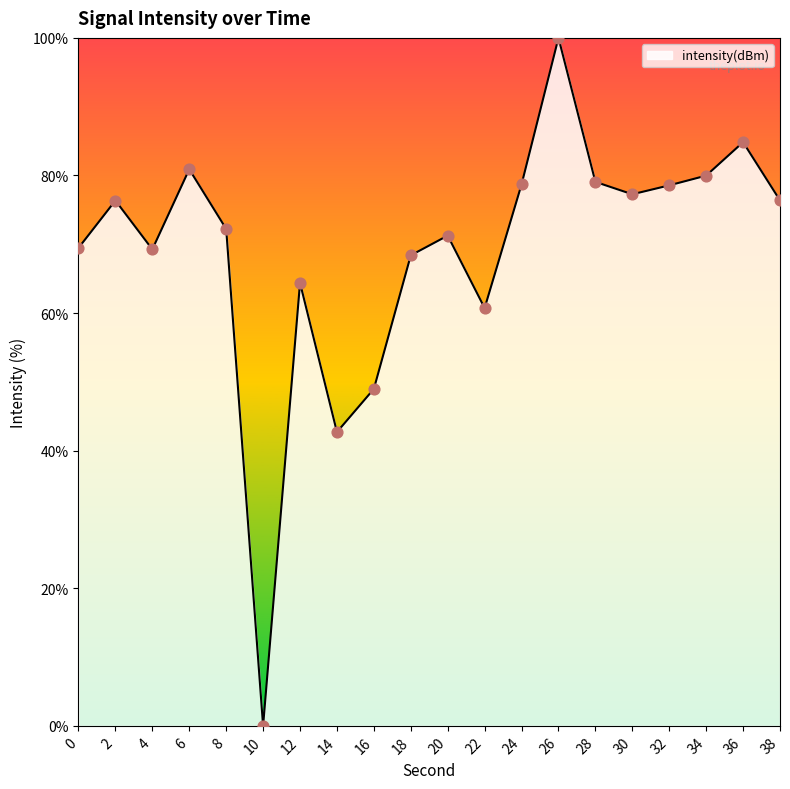

Which has a higher value, 10 or 16?

16